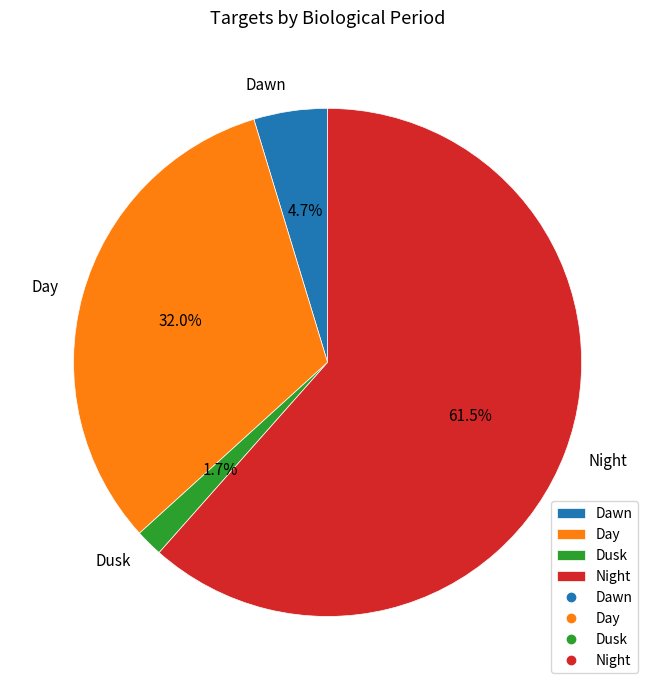

Is the sum of Dawn and Dusk greater than half?

No